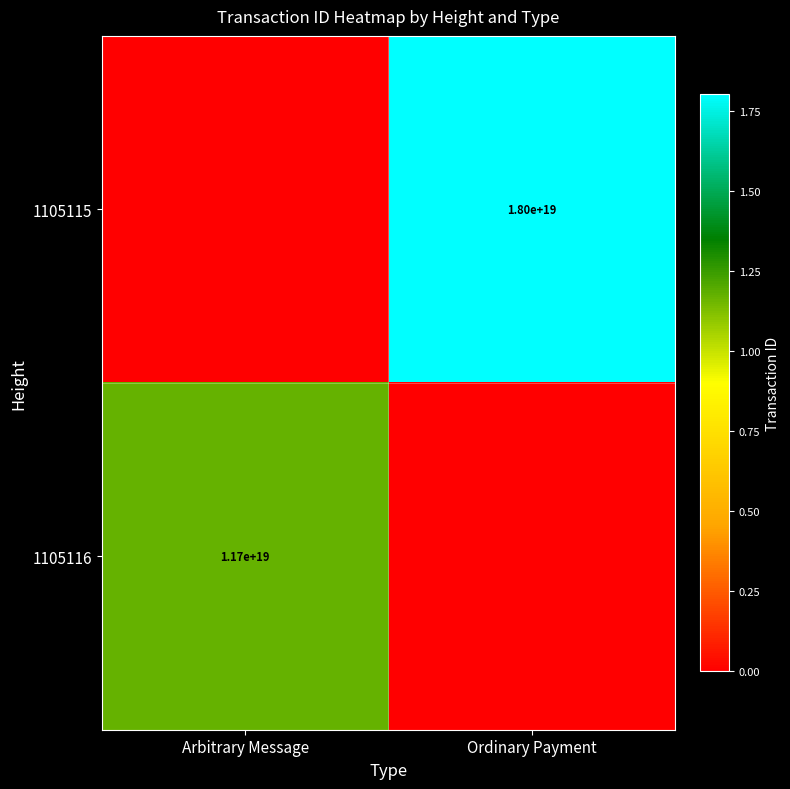

The 1105116 series shows 11700000000000000000 at Arbitrary Message. True or false?

True